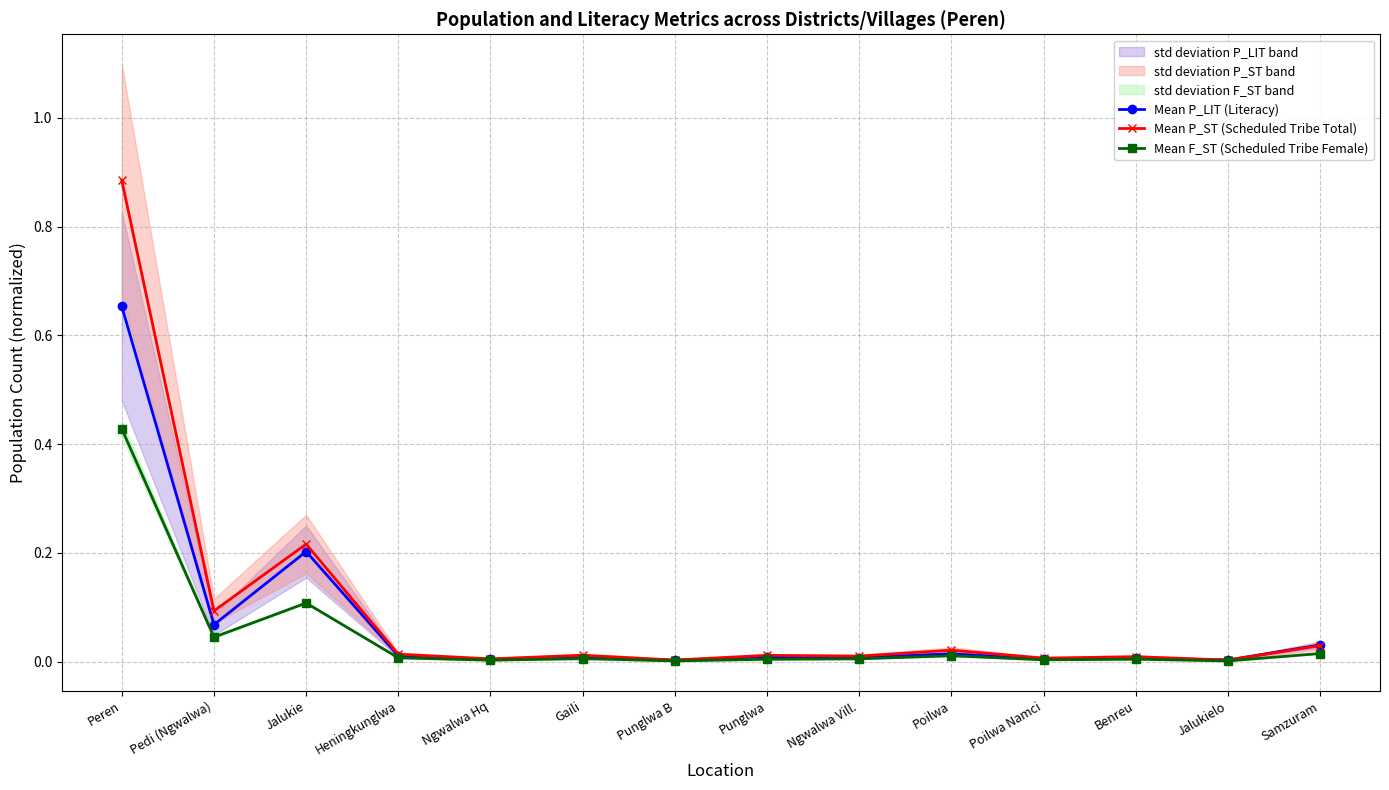

Rank the series at Poilwa Namci from lowest to highest value.

Mean F_ST (Scheduled Tribe Female), Mean P_LIT (Literacy), Mean P_ST (Scheduled Tribe Total)